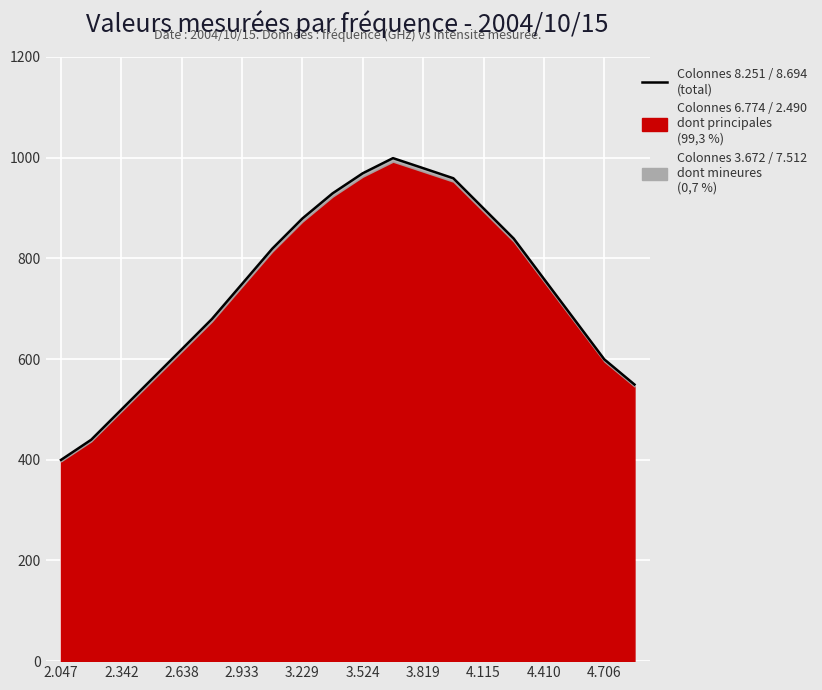

What is the average value?

740.3